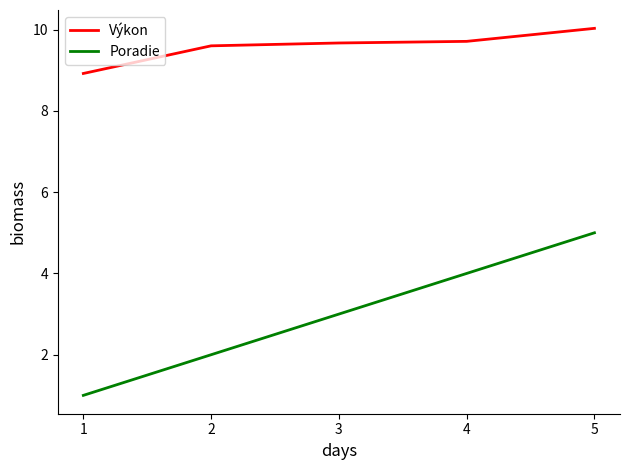

What is the lowest value of the Poradie series?

1.0